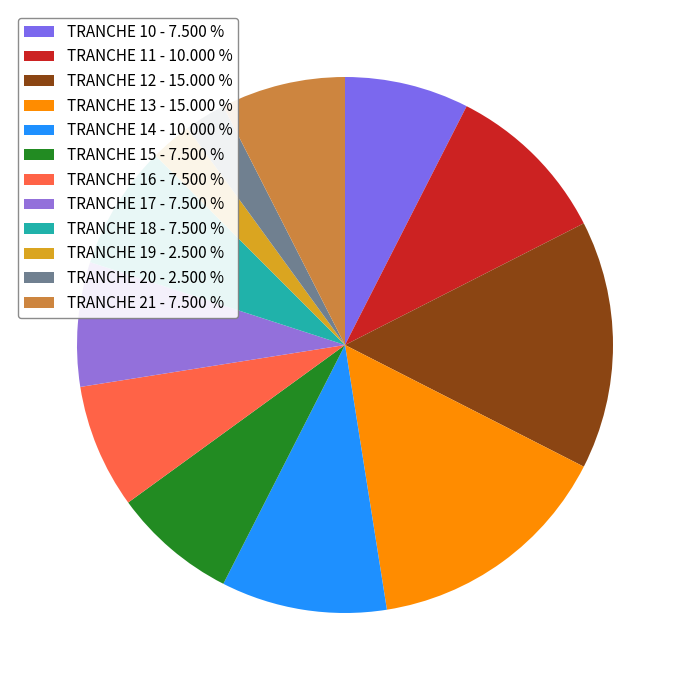

How many slices are in this pie chart?

12